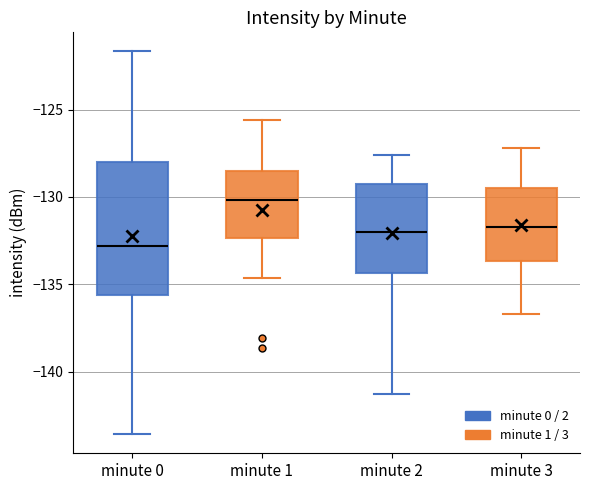

Which box is the tallest, from its lower edge to its upper edge?

minute 0